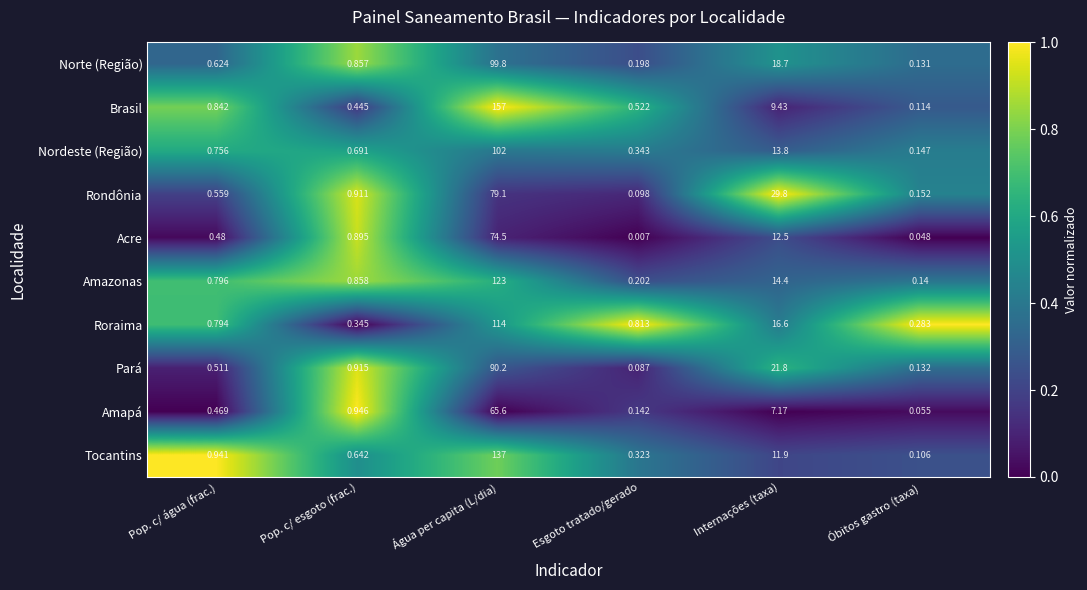

Rank the series by their maximum value, from lowest to highest.

Amapá, Acre, Rondônia, Pará, Norte (Região), Nordeste (Região), Roraima, Amazonas, Tocantins, Brasil